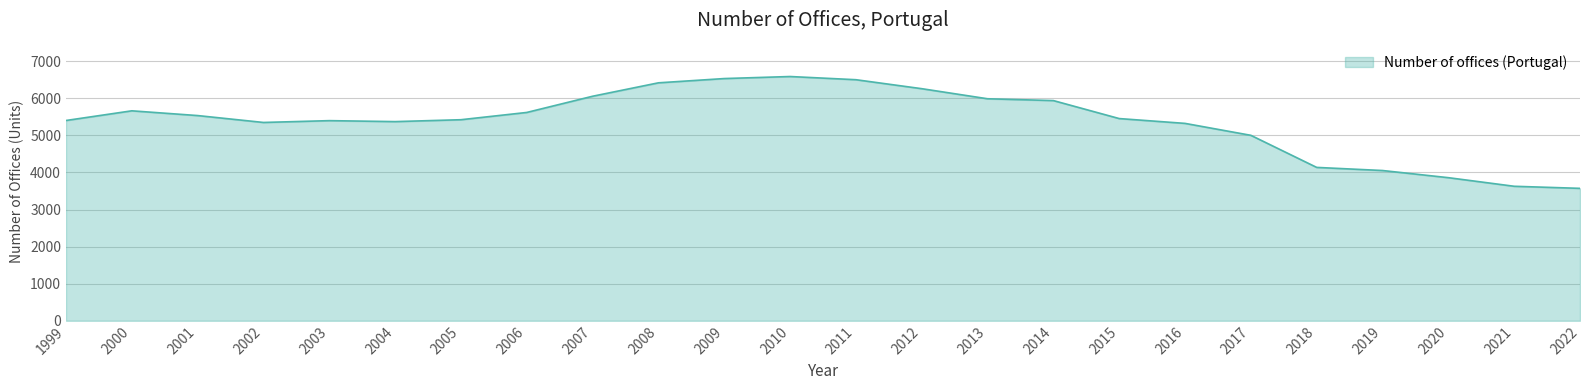

Approximately how many times larger is the value at 2007 compared to 2010?

0.9